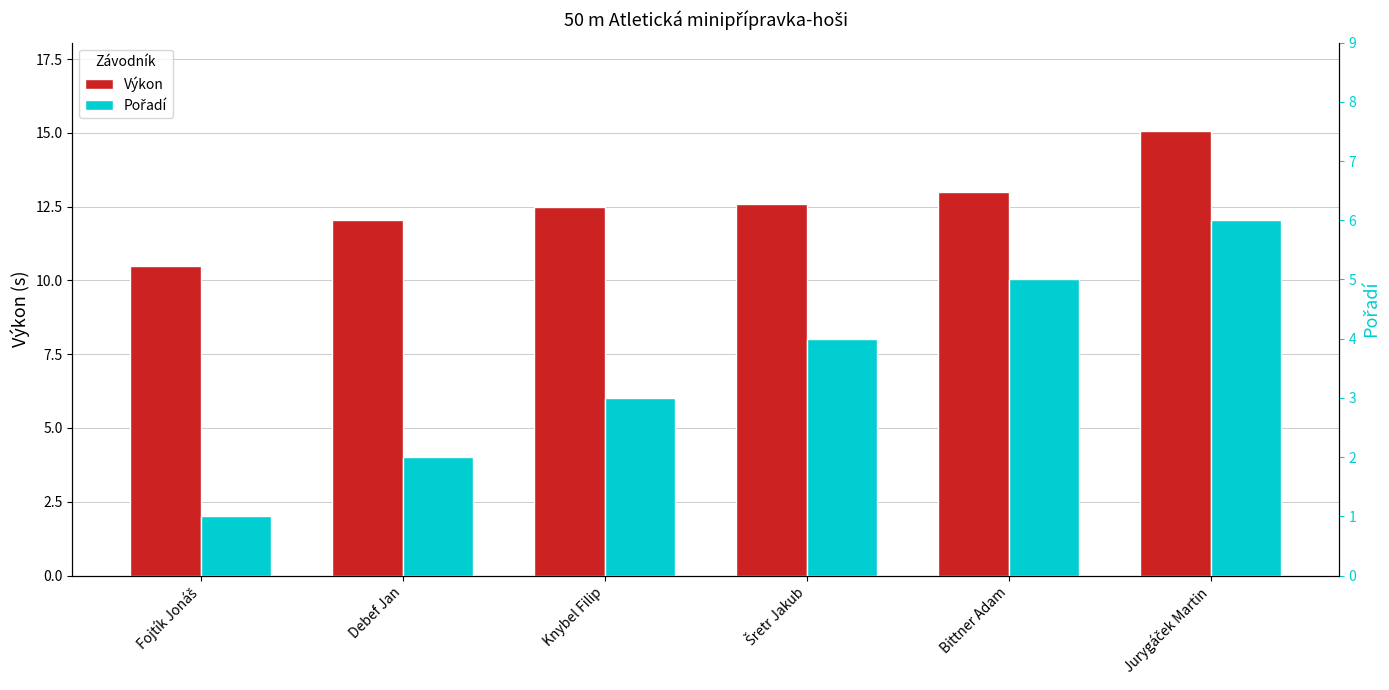

What is the label of the 3rd bar from the left?

Knybel Filip